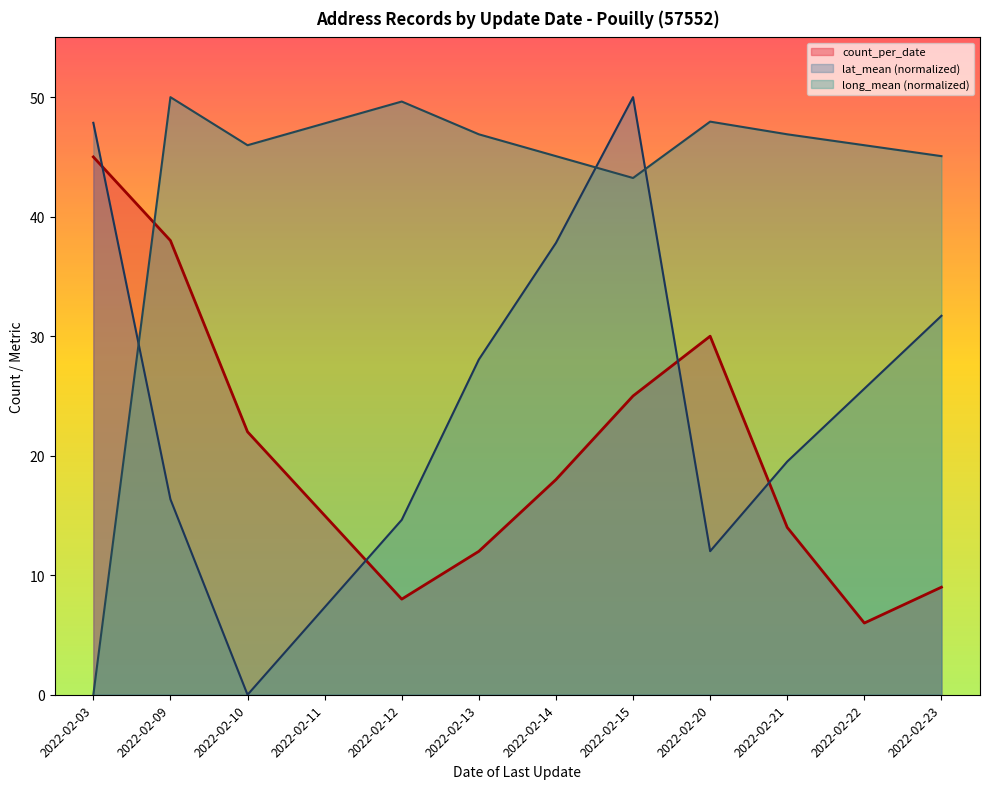

True or false: the data shows 8 at 2022-02-12.

True